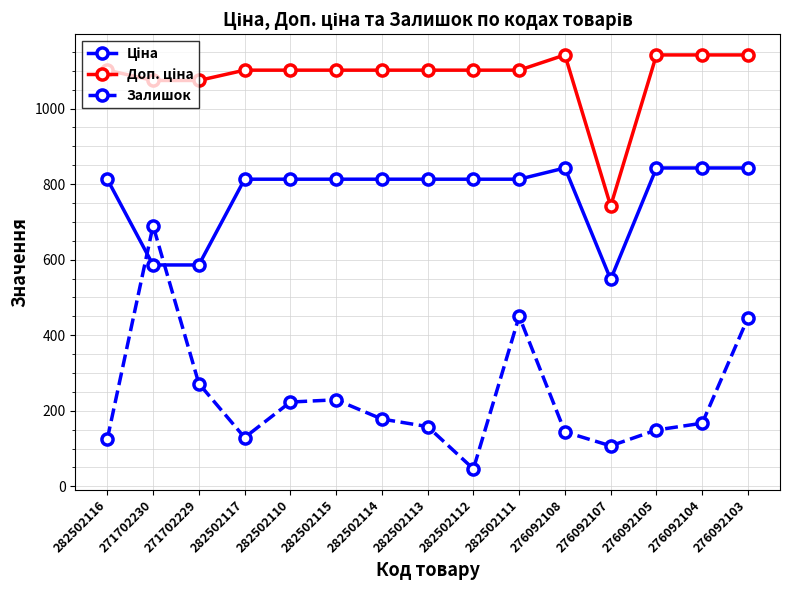

What is the label of the 7th point from the left?

282502114